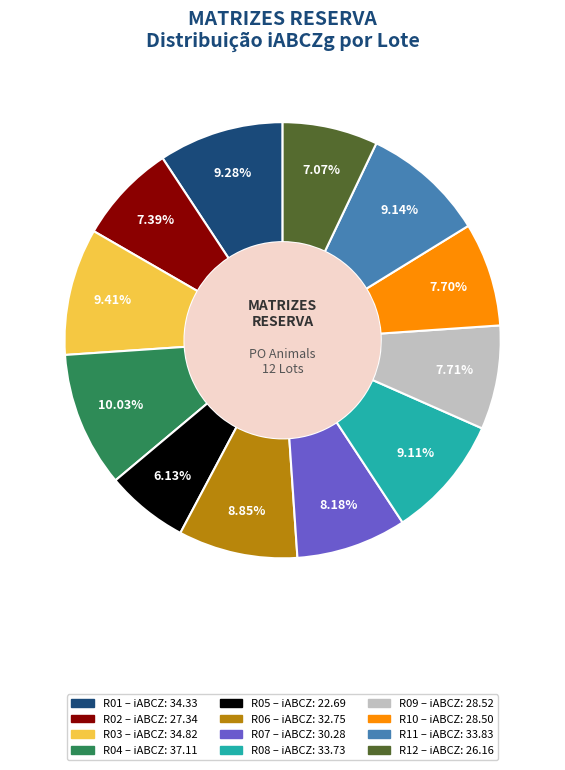

To the nearest percent, what portion does R06 represent?

9%